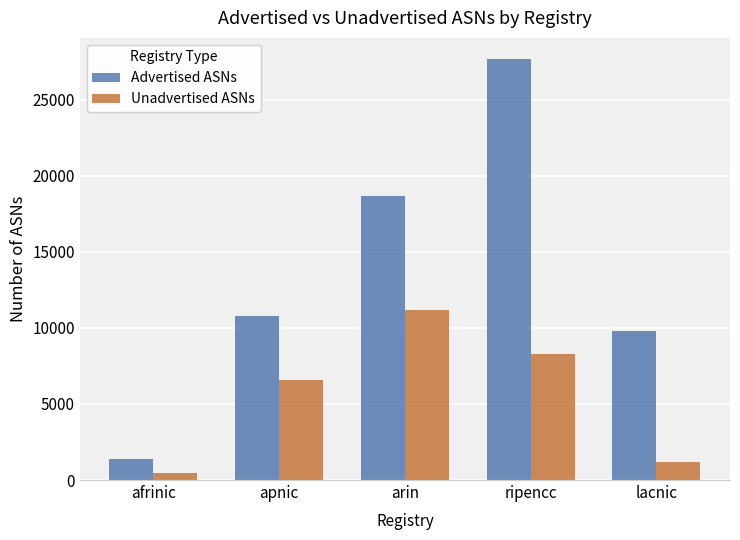

What is the difference between the highest and lowest values at ripencc?

19404